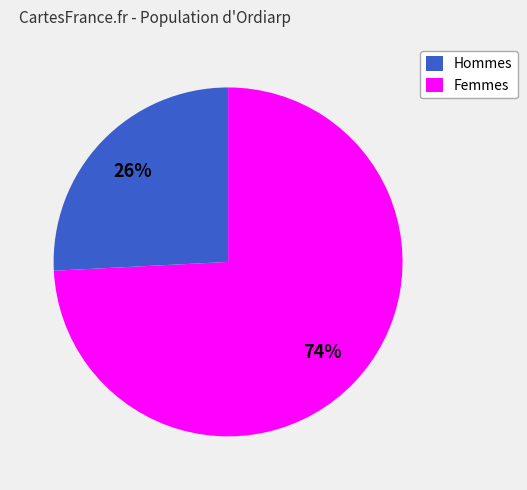

Does any single category account for the majority?

Yes